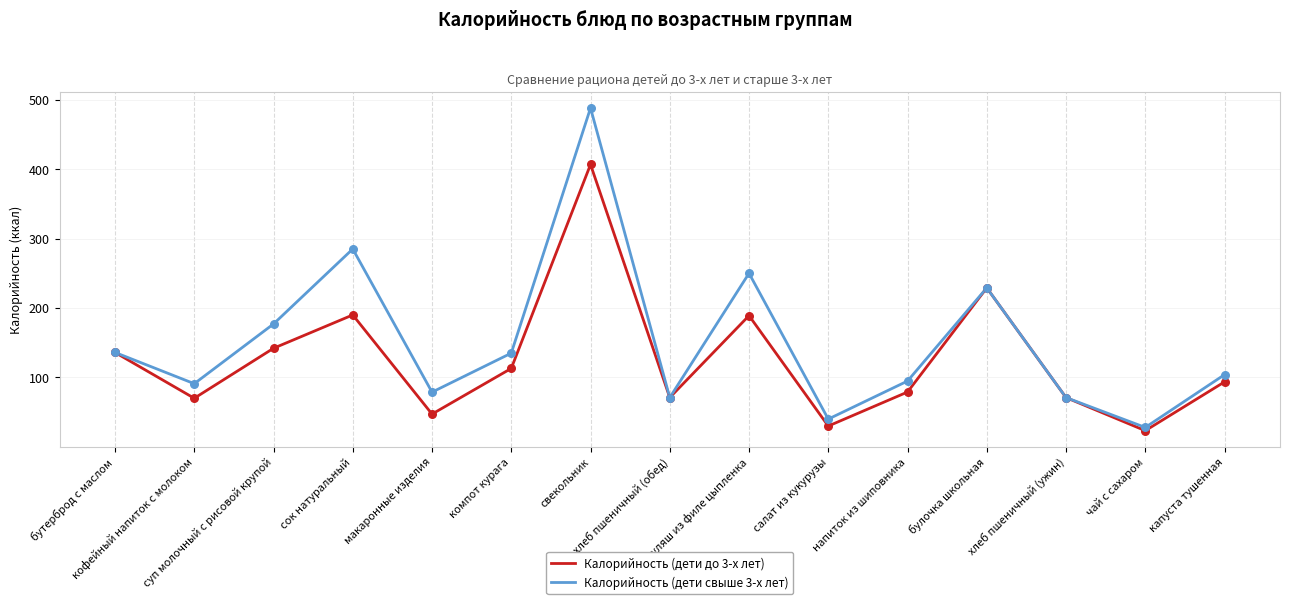

Is the value of Калорийность (дети до 3-х лет) at сок натуральный greater than the value of Калорийность (дети свыше 3-х лет) at хлеб пшеничный (обед)?

Yes